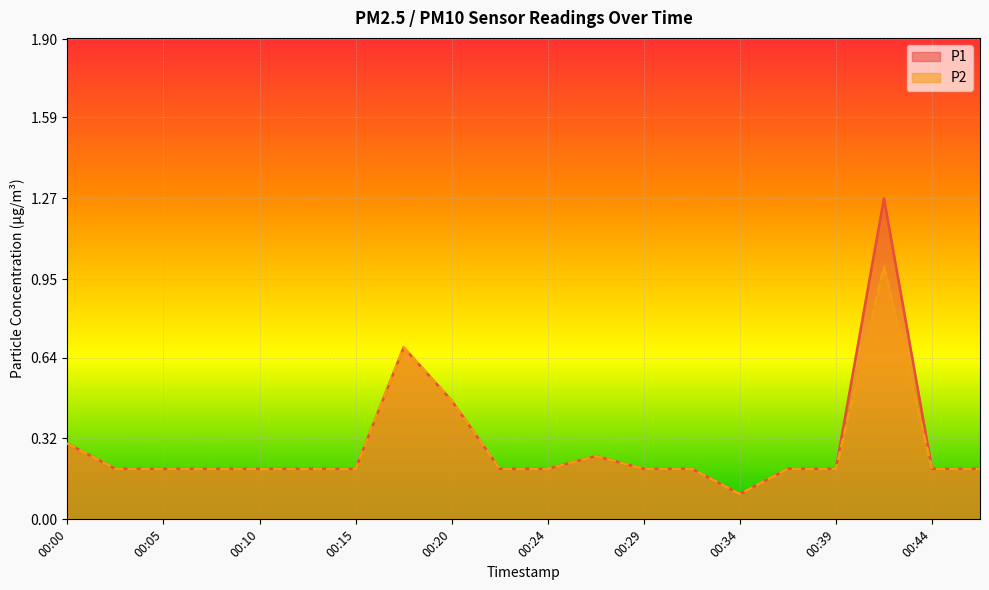

Which series has the largest total across all categories?

P1